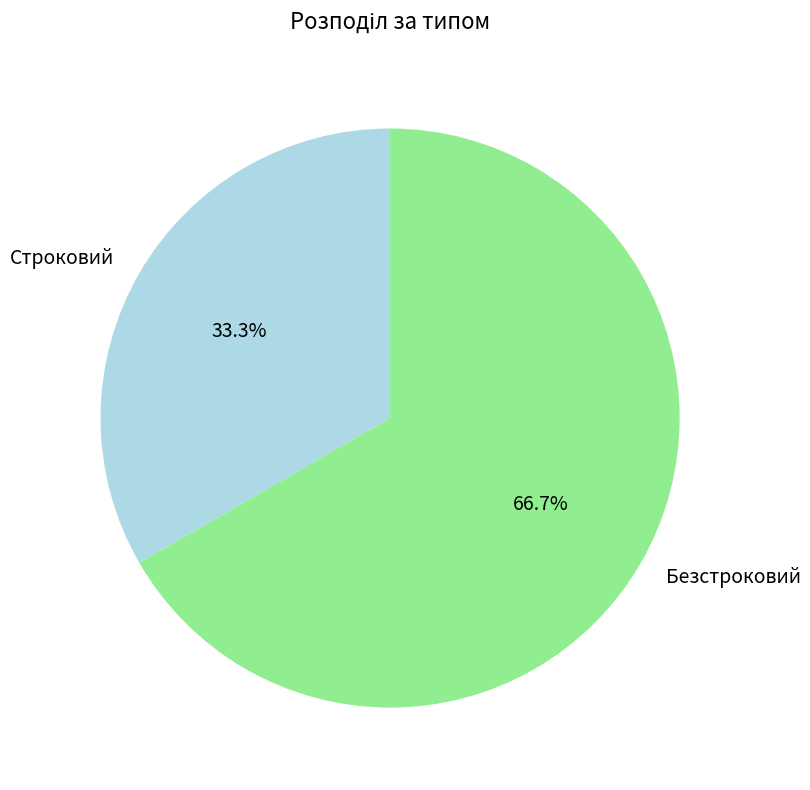

What percentage is the Строковий slice, to the nearest percent?

33%